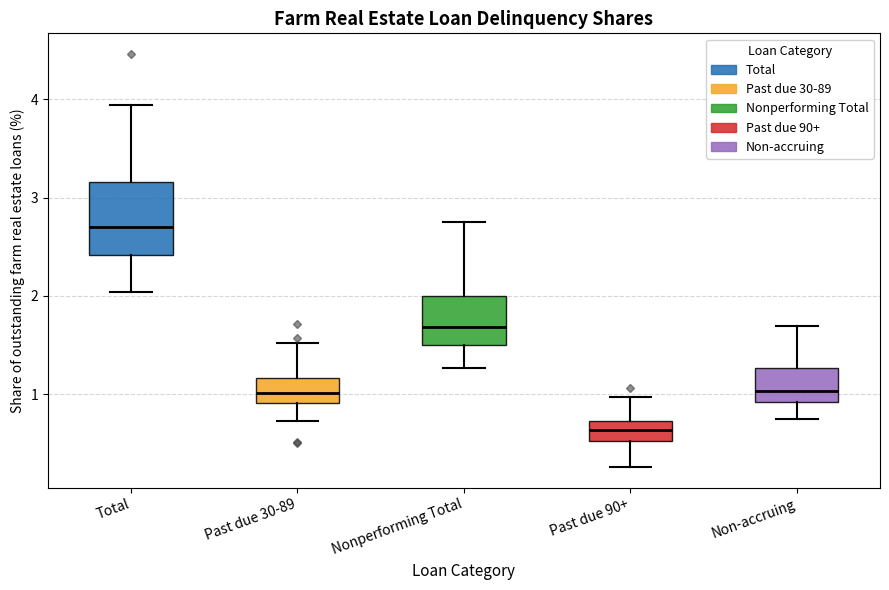

Reading left to right, transcribe this box plot: for each box, give where its median line is, the range the box spans, and where its two whiskers end, as read against the y-axis. The values are not printed on the chart, so give them approximately, as read against the axis.

Total: median 2.7, box 2.4 to 3.2, whiskers 2.0 to 3.9
Past due 30-89: median 1.0, box 0.9 to 1.2, whiskers 0.7 to 1.5
Nonperforming Total: median 1.7, box 1.5 to 2.0, whiskers 1.3 to 2.8
Past due 90+: median 0.6, box 0.5 to 0.7, whiskers 0.3 to 1.0
Non-accruing: median 1.0, box 0.9 to 1.3, whiskers 0.8 to 1.7